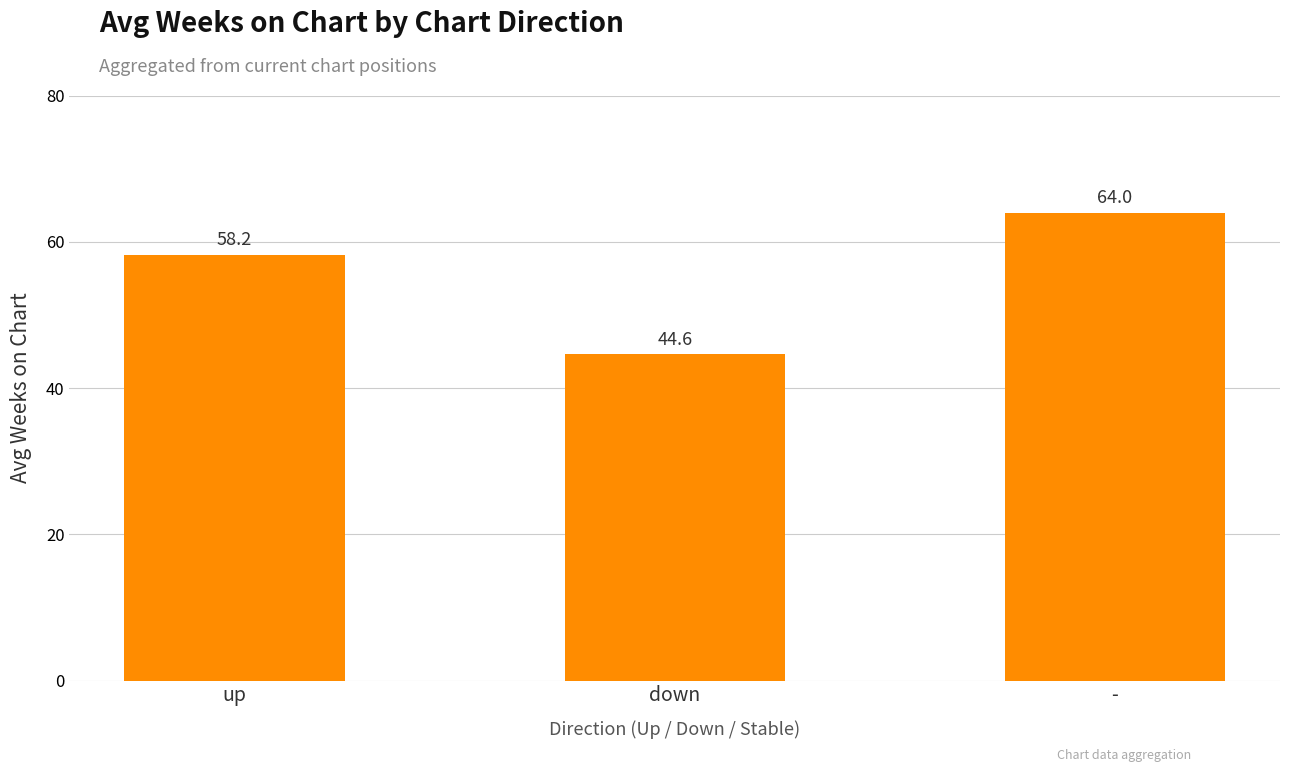

What is the difference between the values at down and up?

13.6